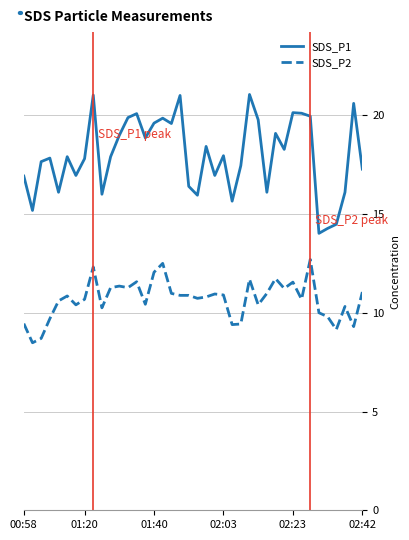

At how many categories does at least one series exceed 12?

40